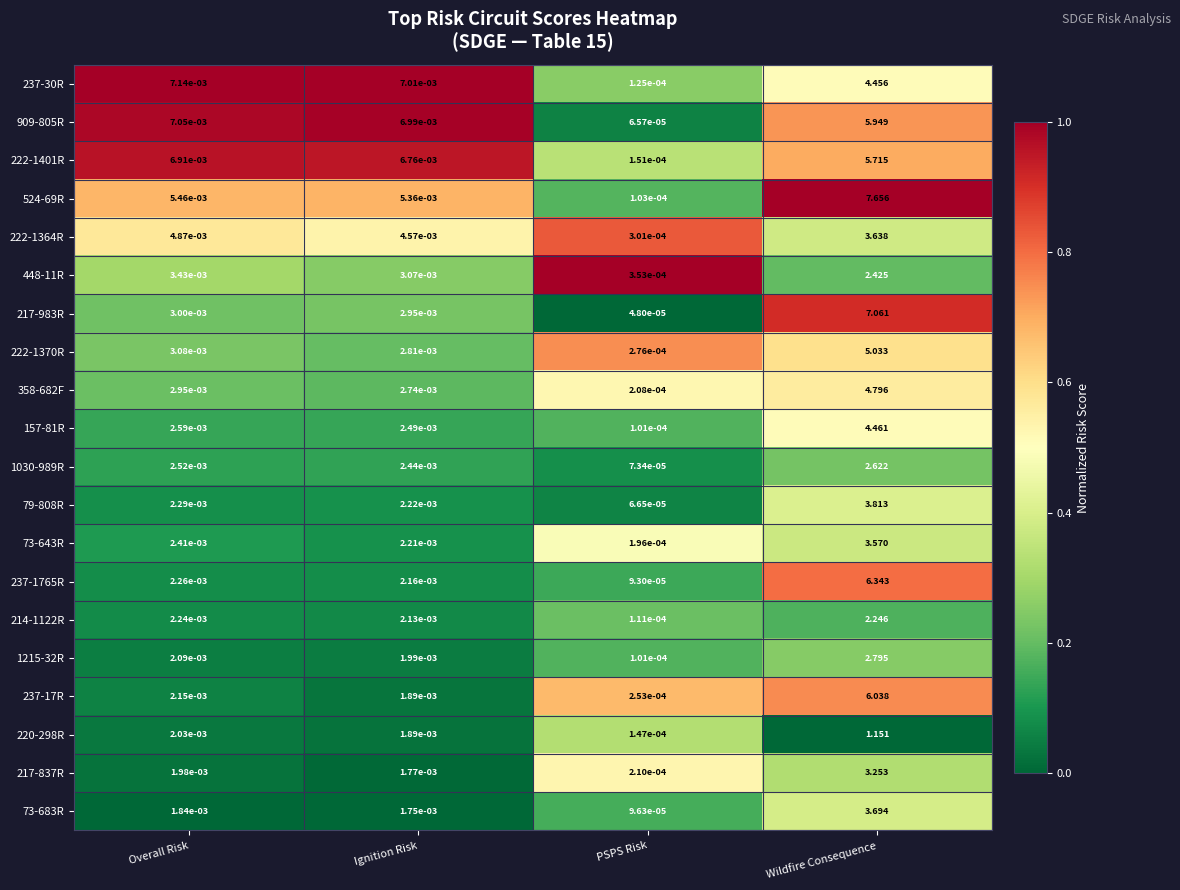

Which series has the largest total across all categories?

524-69R